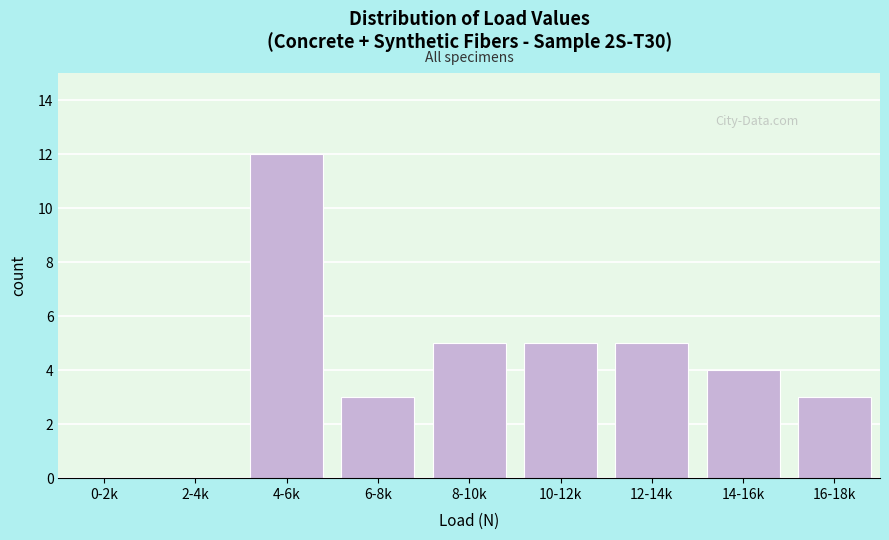

Reading right to left, what are all the values shown in this chart?

16-18k=3	14-16k=4	12-14k=5	10-12k=5	8-10k=5	6-8k=3	4-6k=12	2-4k=0	0-2k=0